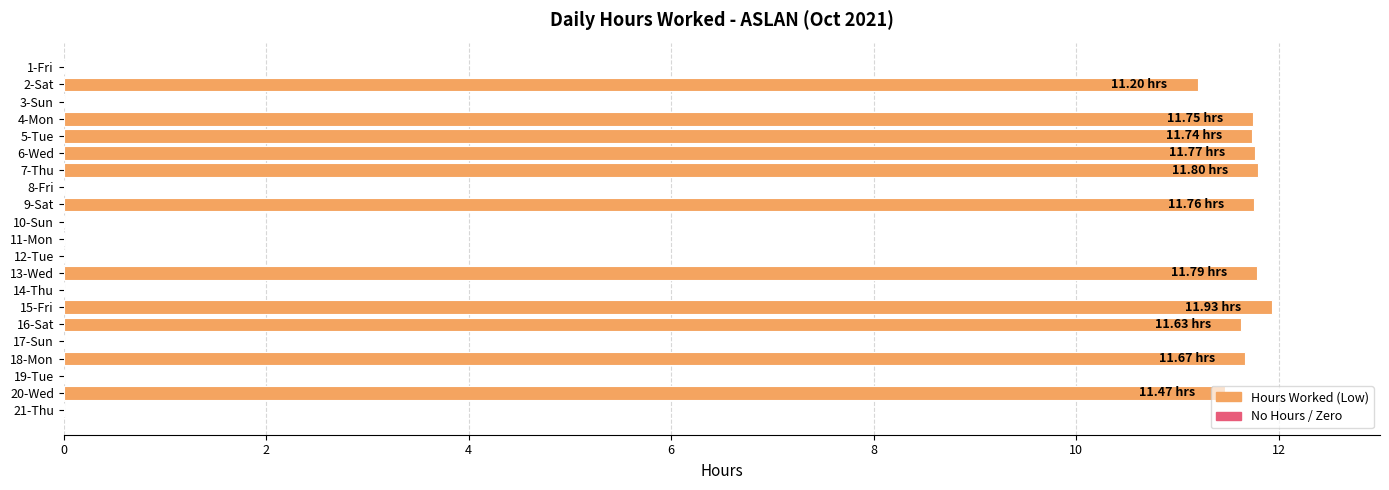

What is the change in value from 17-Sun to 18-Mon?

+11.7